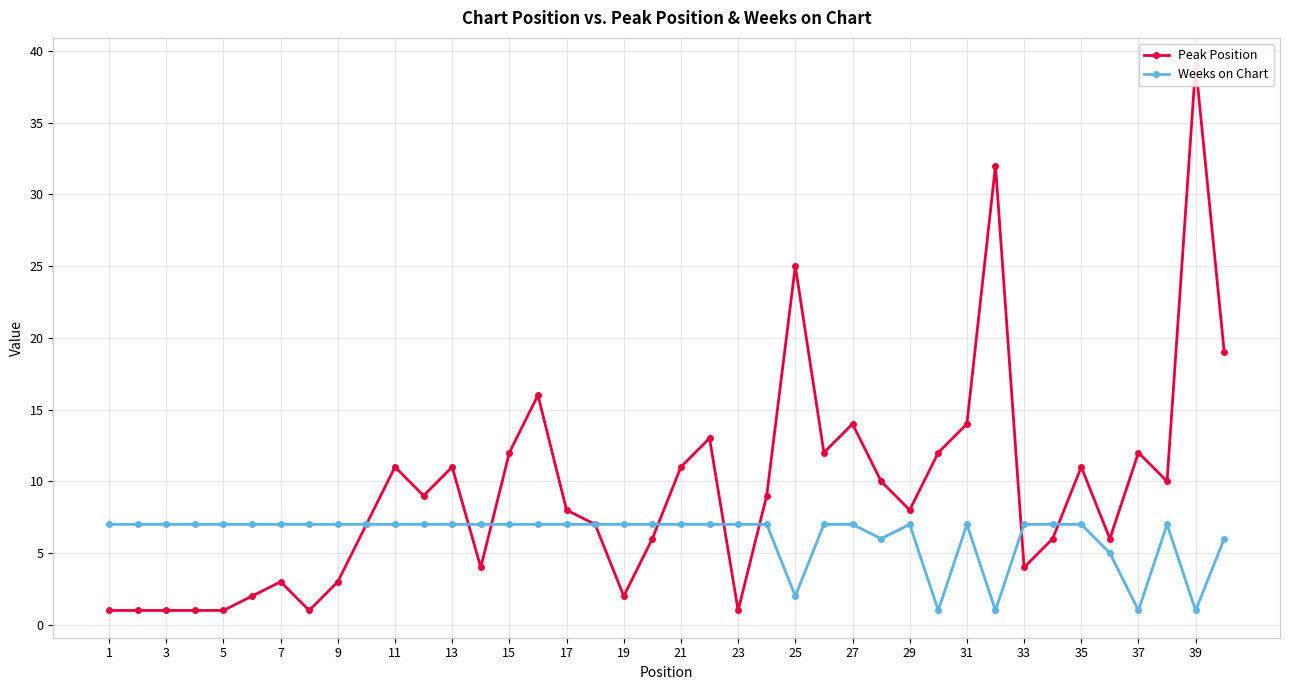

Which series has the largest range (max minus min)?

Peak Position